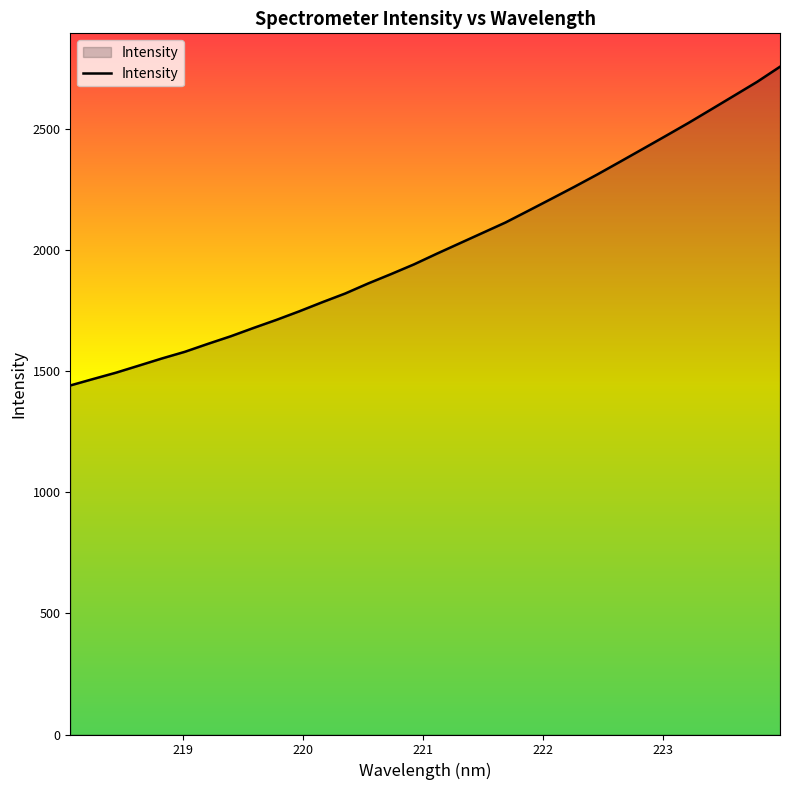

What is the difference between the maximum and minimum values?

1316.3